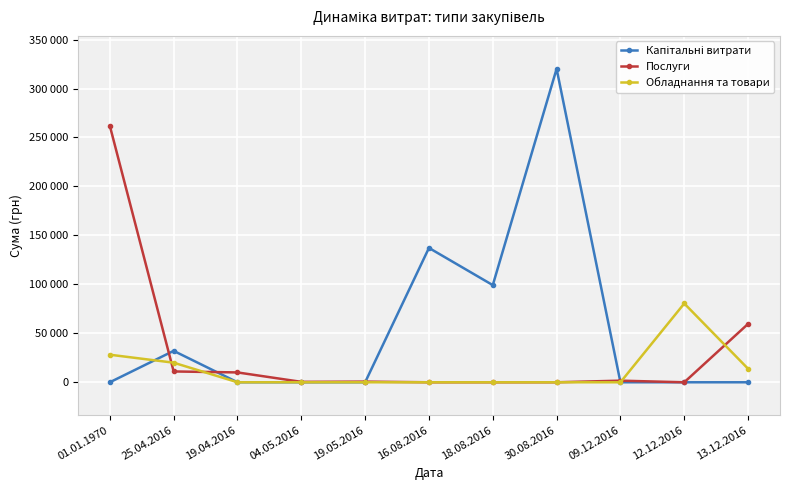

Is it true that Капітальні витрати equals 320157.9 at 30.08.2016?

True